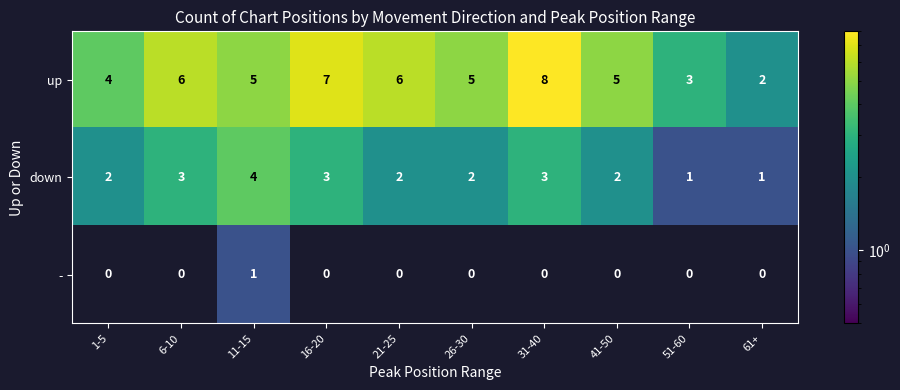

What is the difference between the highest and lowest values at 6-10?

6